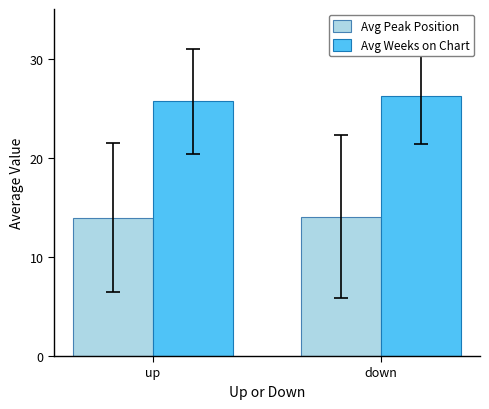

What is the value of the Avg Peak Position bar at the 2nd from the left?

14.1